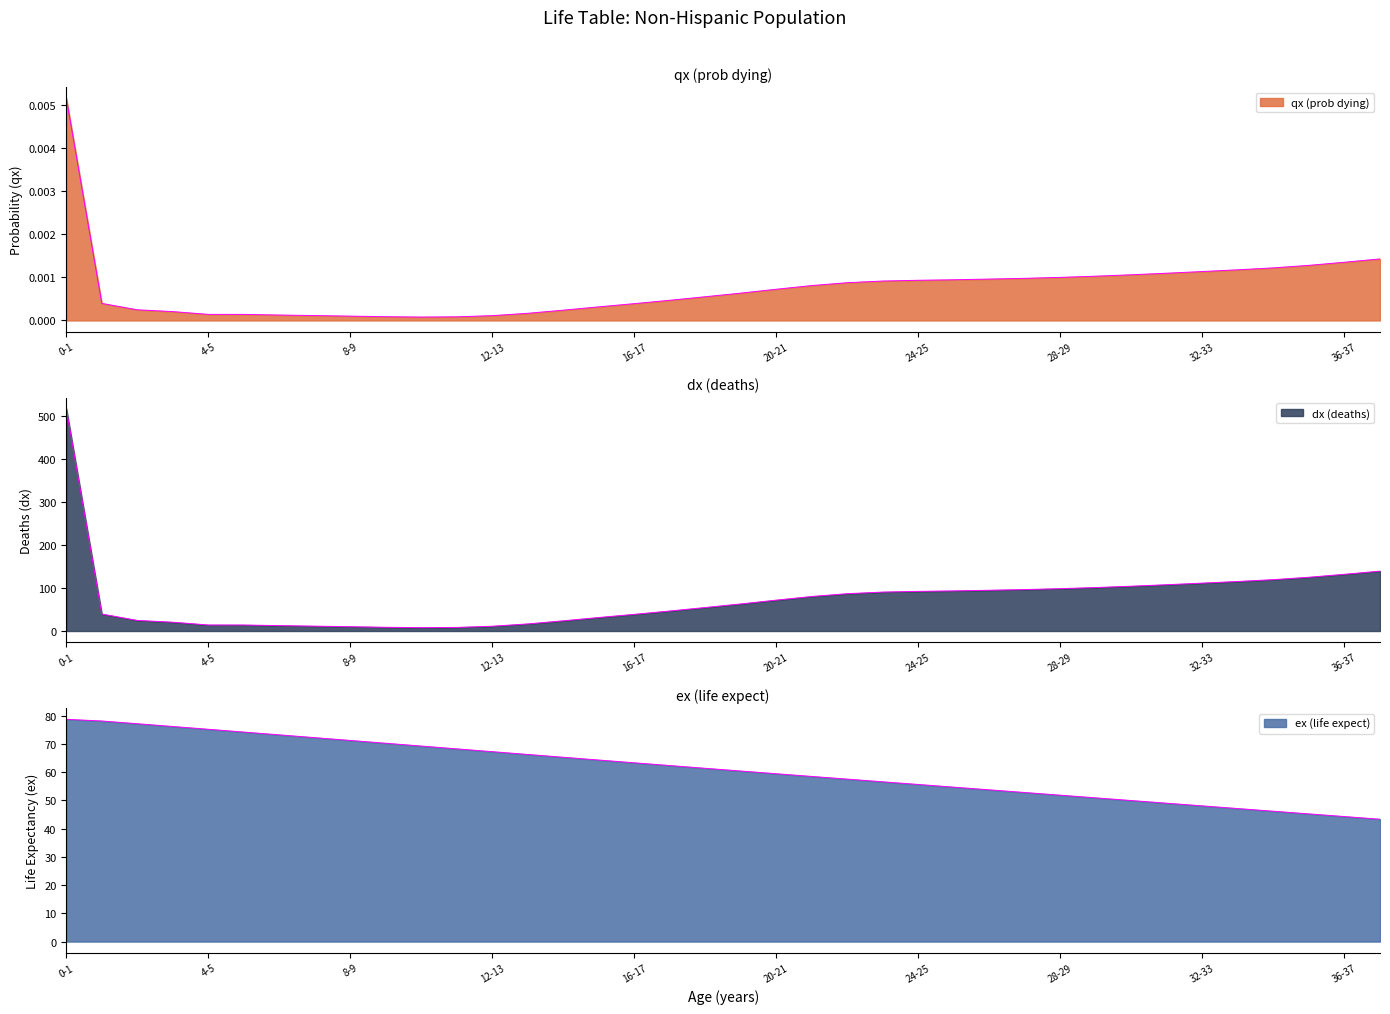

At how many categories does at least one series exceed 70?

28